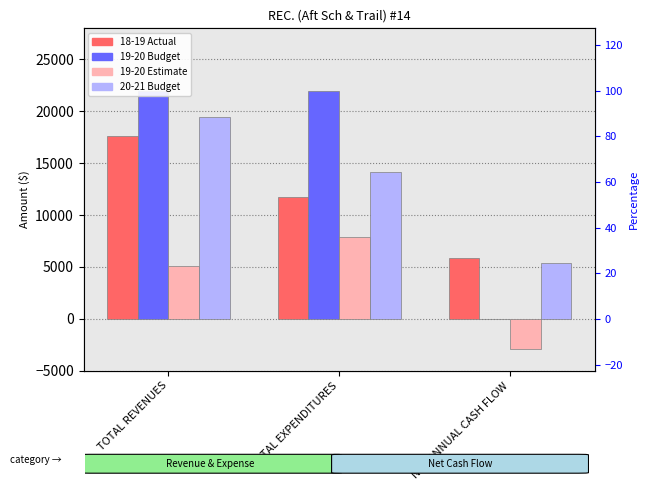

What is the lowest value of the 18-19 Actual series?

5865